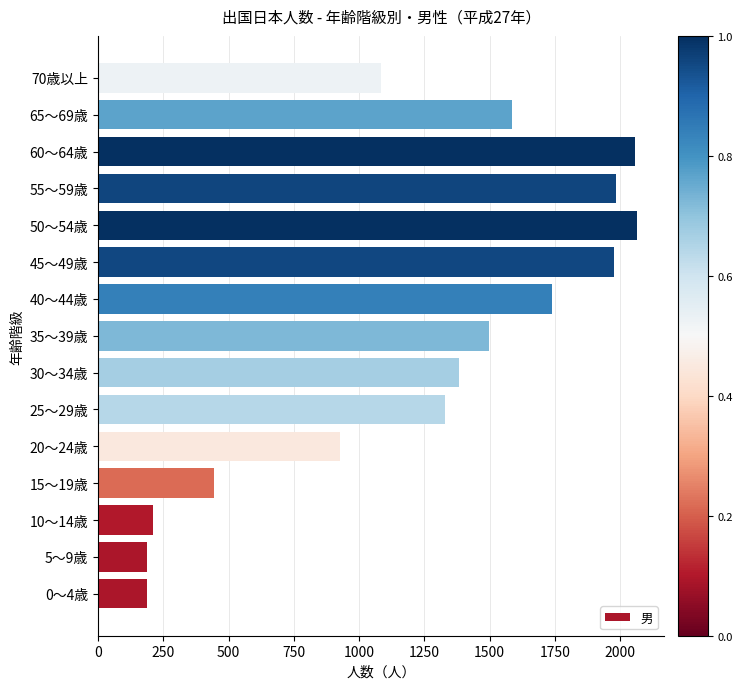

What is the minimum value shown in the chart?

186